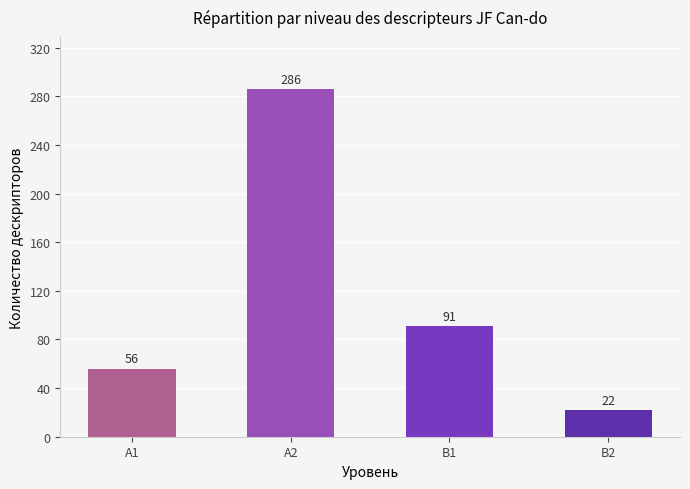

What value does the data have at В2, to the nearest 10?

20